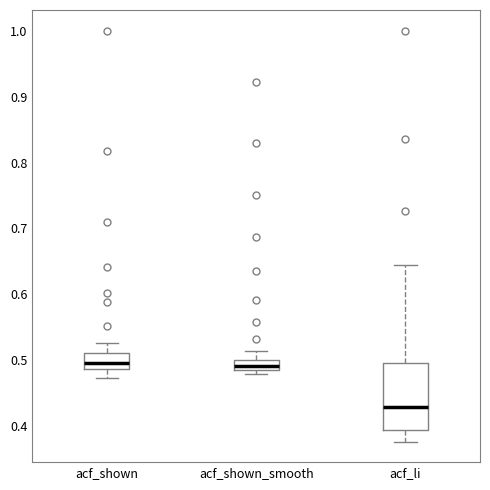

Comparing the boxes themselves (not the whiskers), which one is the tallest?

acf_li